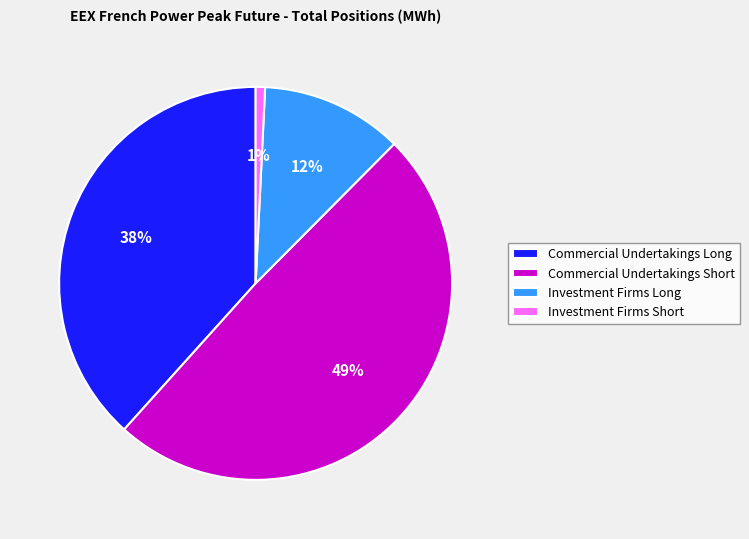

Between Commercial Undertakings Long and Commercial Undertakings Short, which is larger?

Commercial Undertakings Short